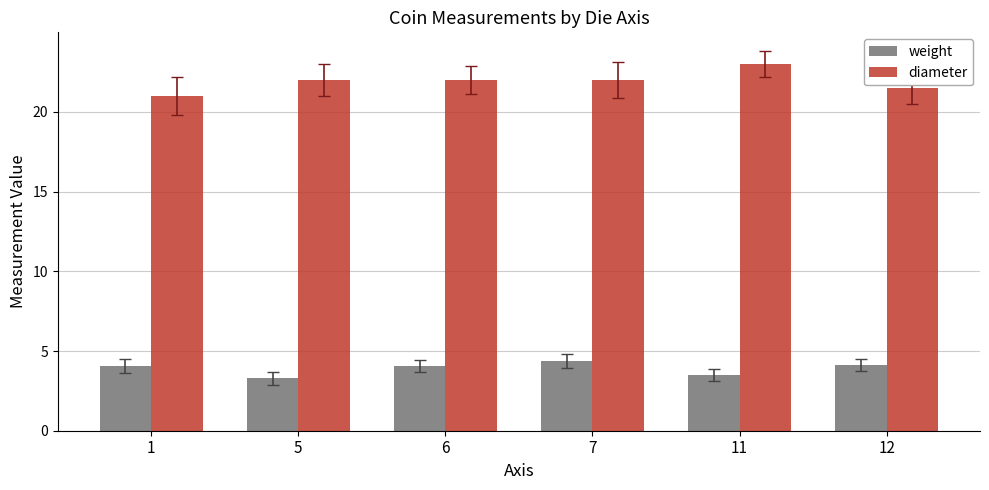

At 7, list the series in order from largest to smallest.

diameter, weight